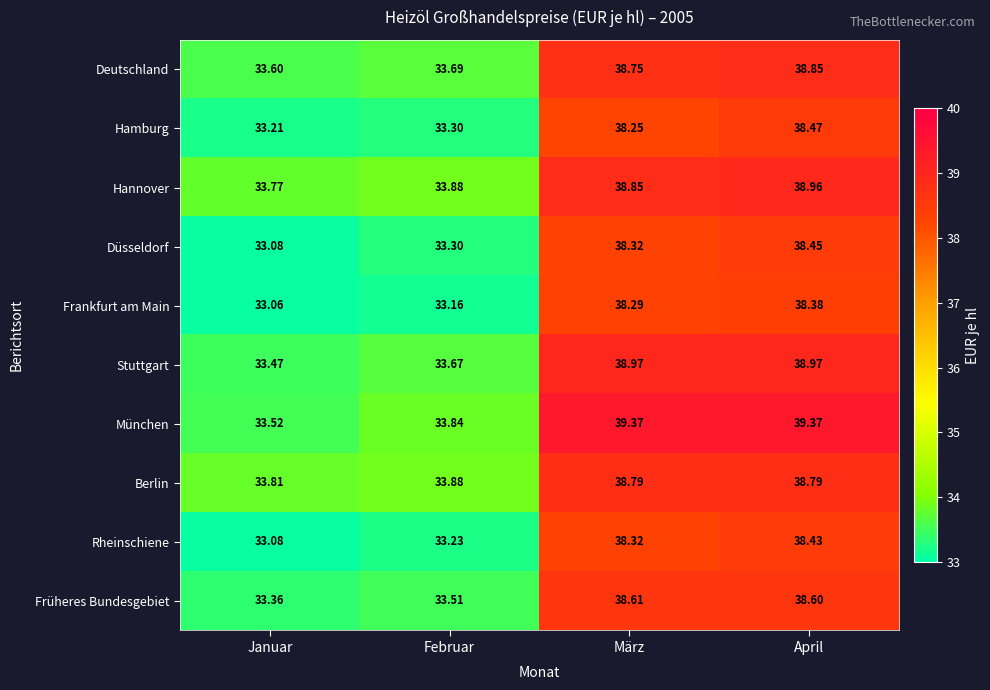

What is the total value across all series at Januar?

334.0